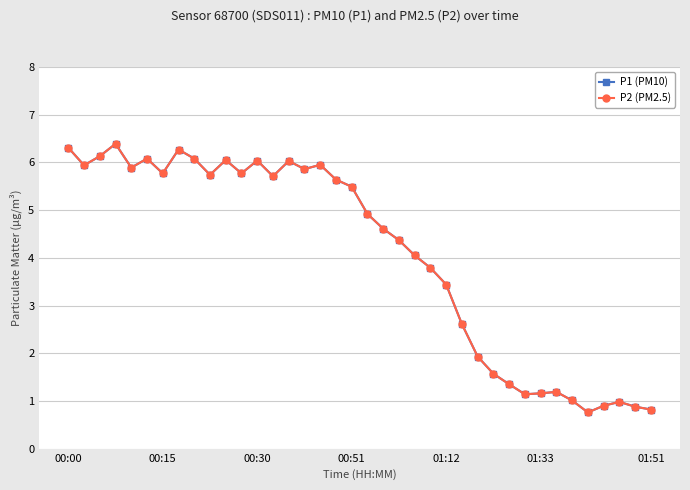

How many data points in P1 (PM10) are above 5?

19